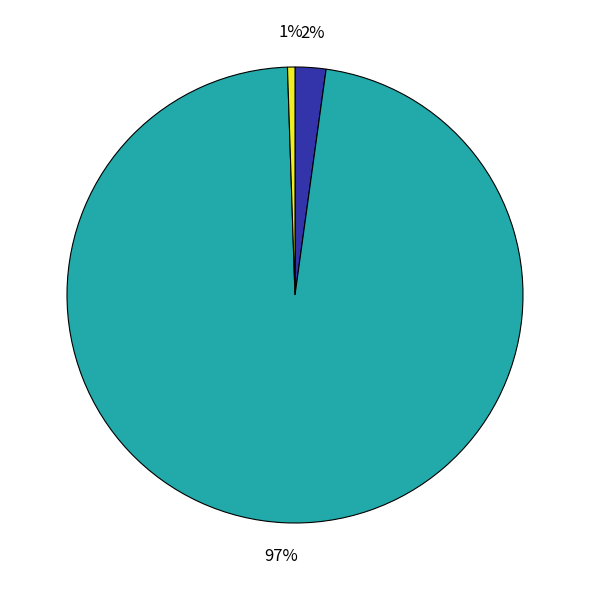

Is there any slice that represents more than half of the pie?

Yes